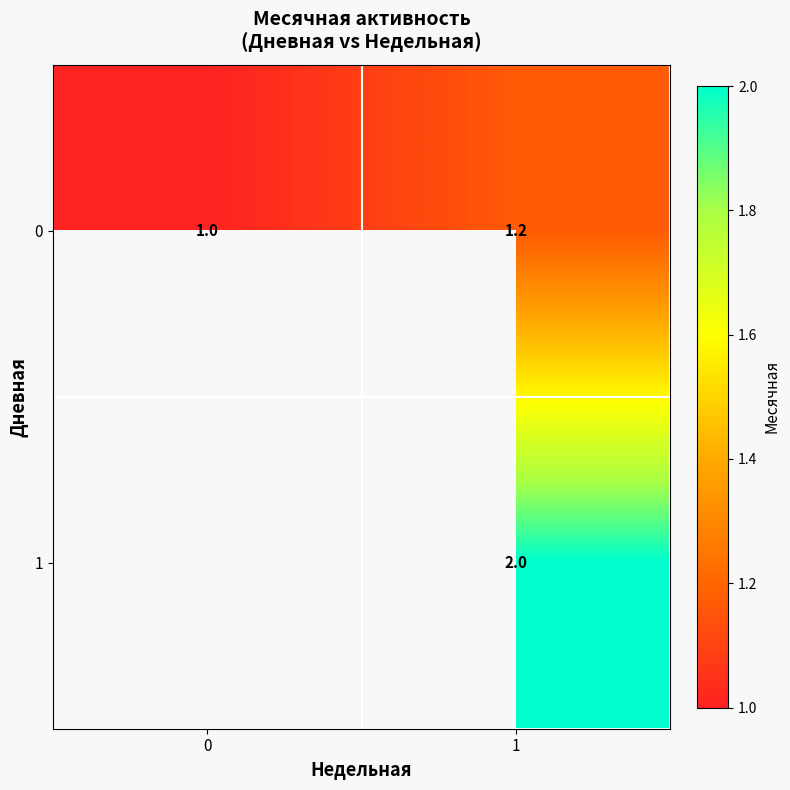

Rank the categories by 0 value from lowest to highest.

0, 1